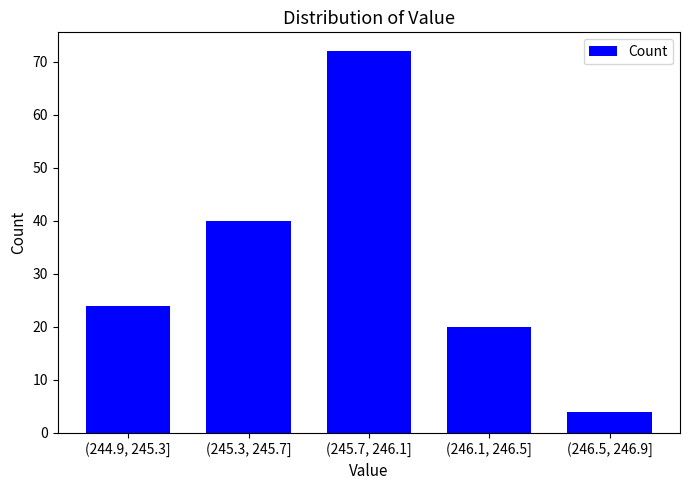

Reading left to right, extract all data points from this chart.

24	40	72	20	4